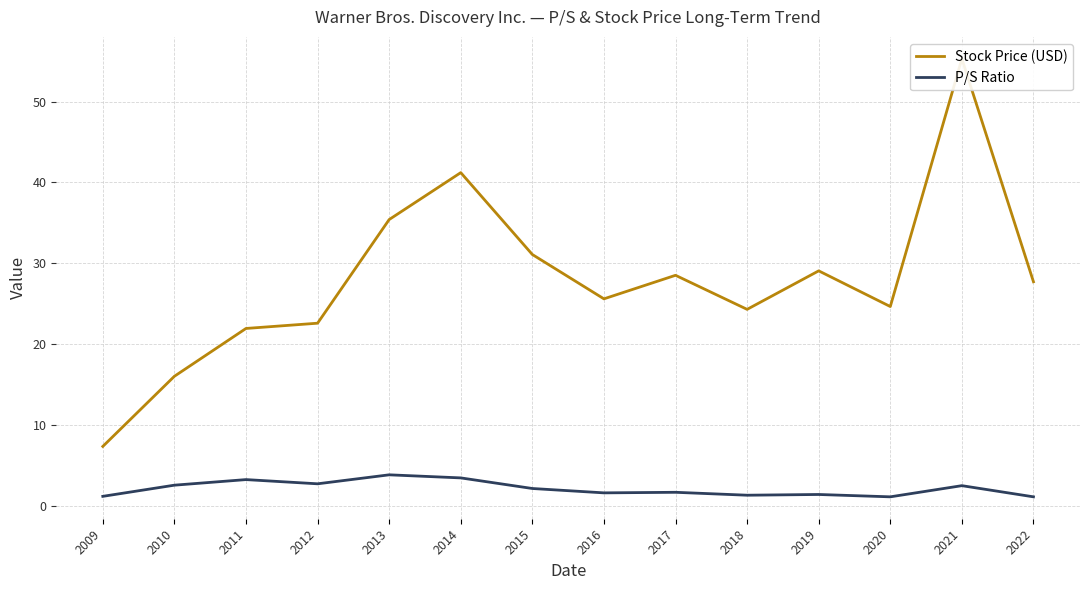

What is the maximum value for P/S Ratio?

3.9